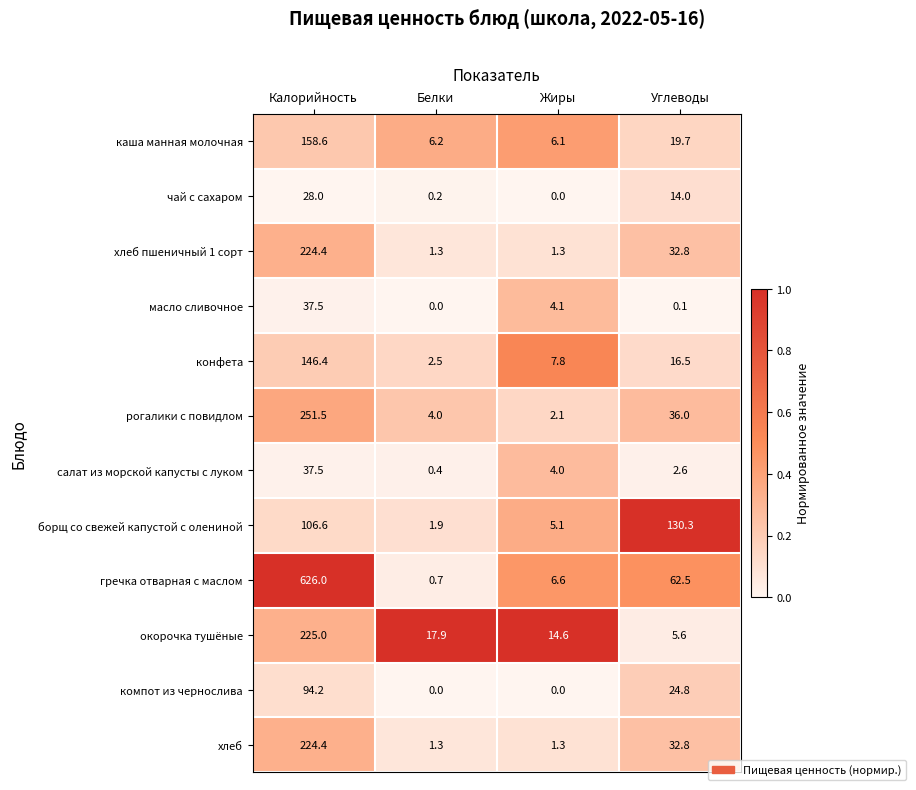

True or false: конфета has a value of 47.9 at Калорийность.

False